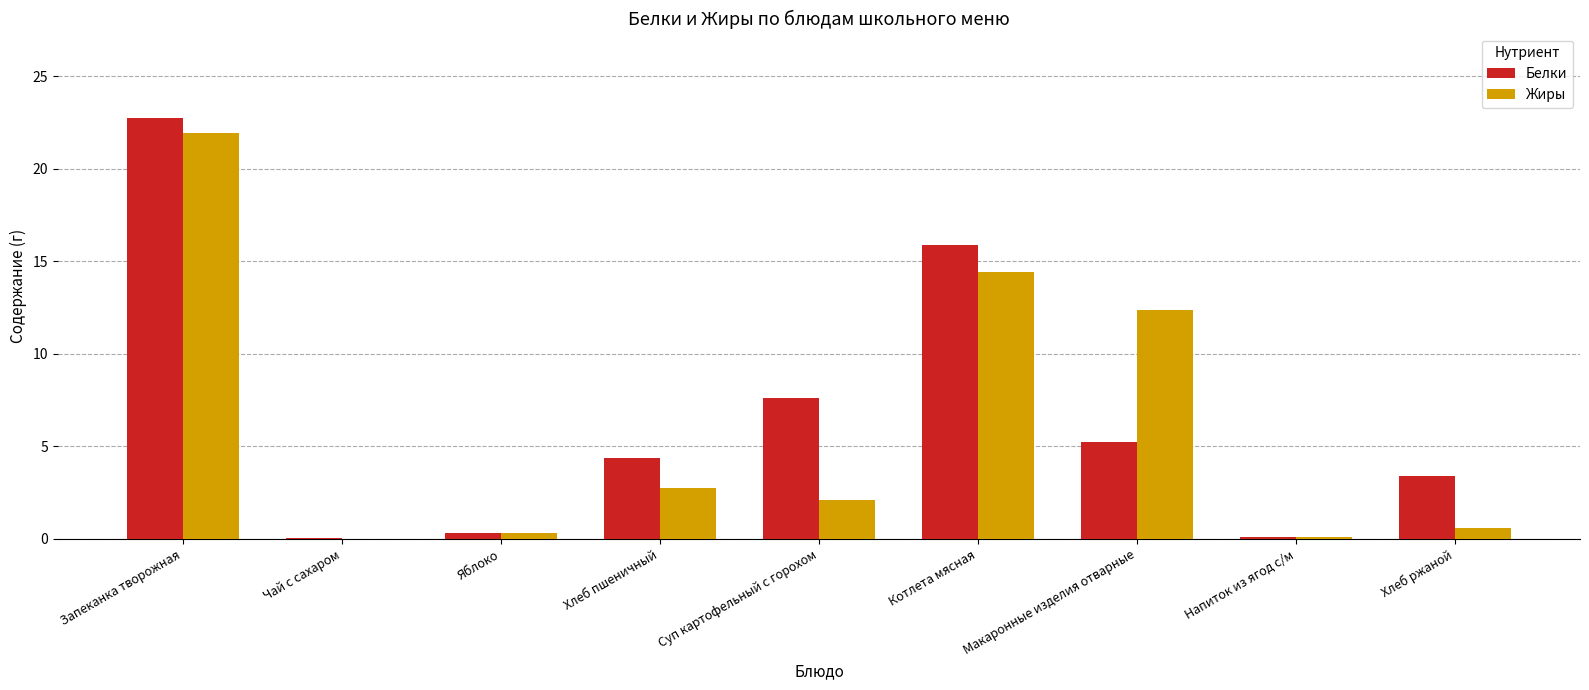

True or false: Жиры has a value of 0.3 at Яблоко.

True